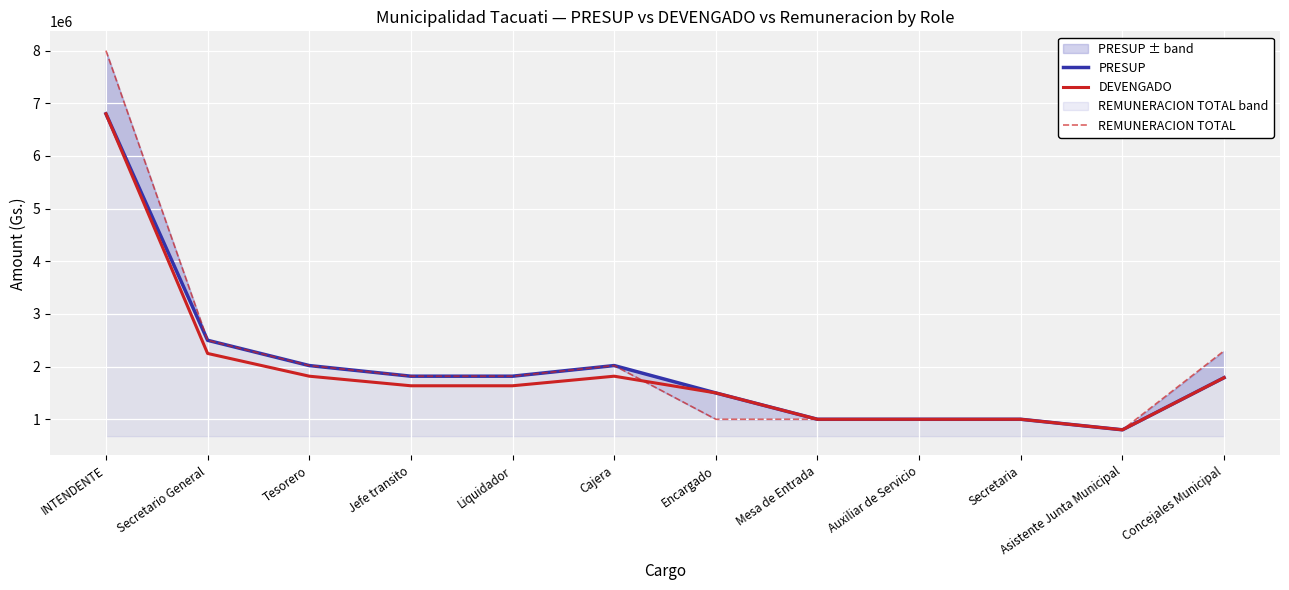

What are all the series names shown in the legend?

PRESUP, DEVENGADO, REMUNERACION TOTAL